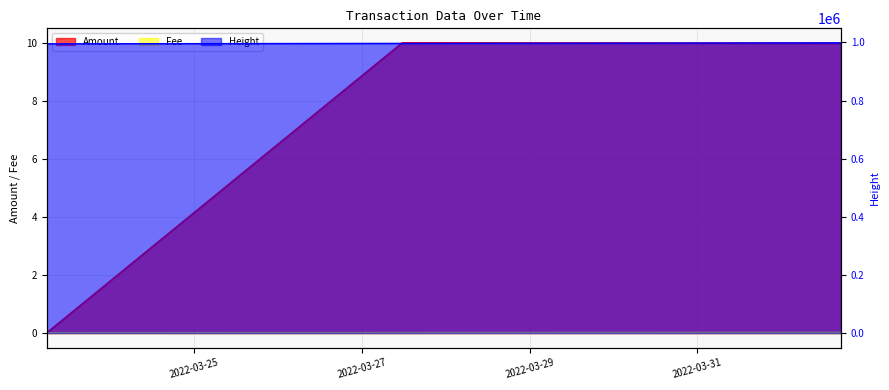

Rank the series by their maximum value, from lowest to highest.

Fee, Amount, Height